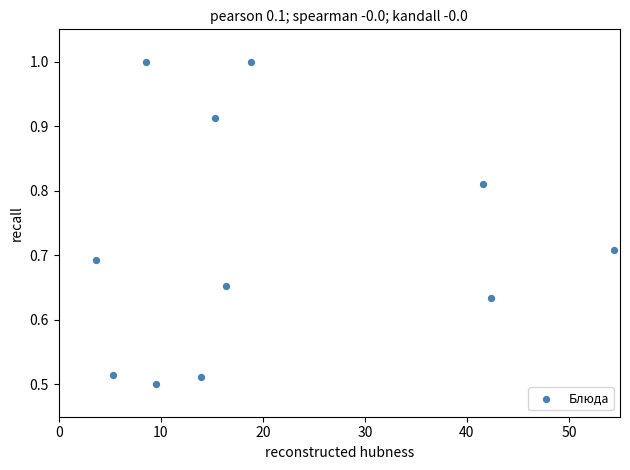

What is the range of X values (max minus min)?

50.8